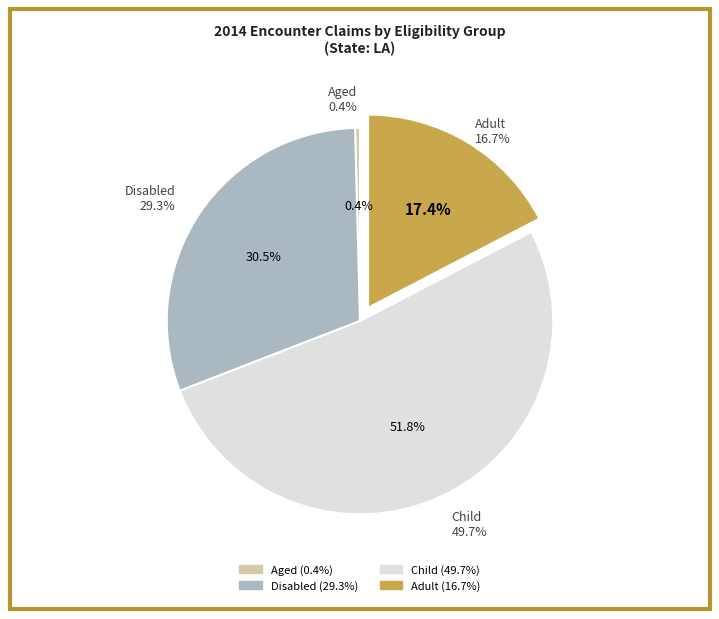

True or false: Adult accounts for 4% of the total.

False